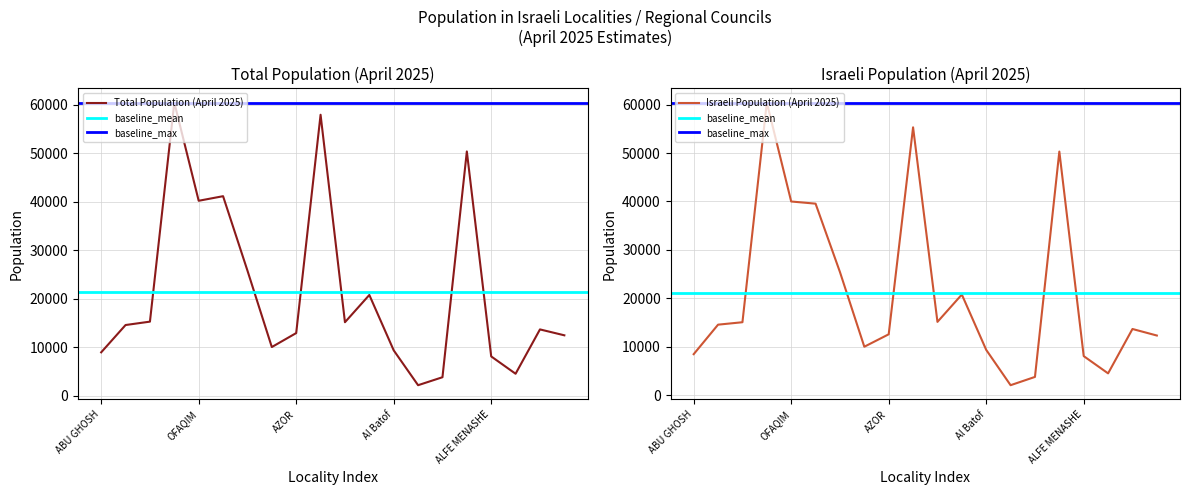

True or false: Total Population (April 2025) and Israeli Population (April 2025) cross at least once.

False